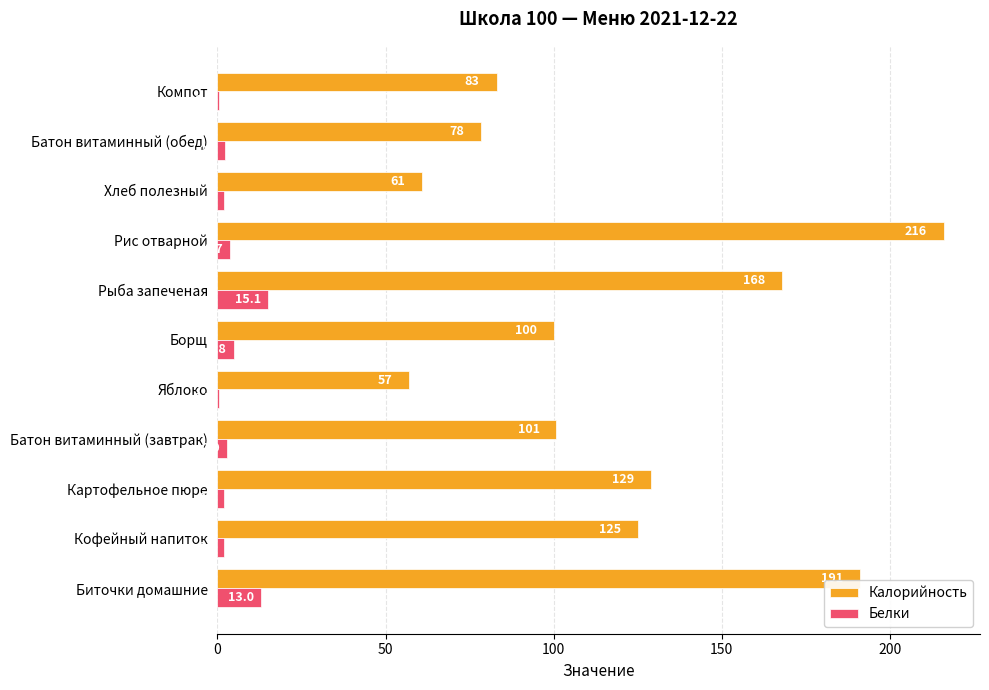

Which series has the widest spread of values?

Калорийность